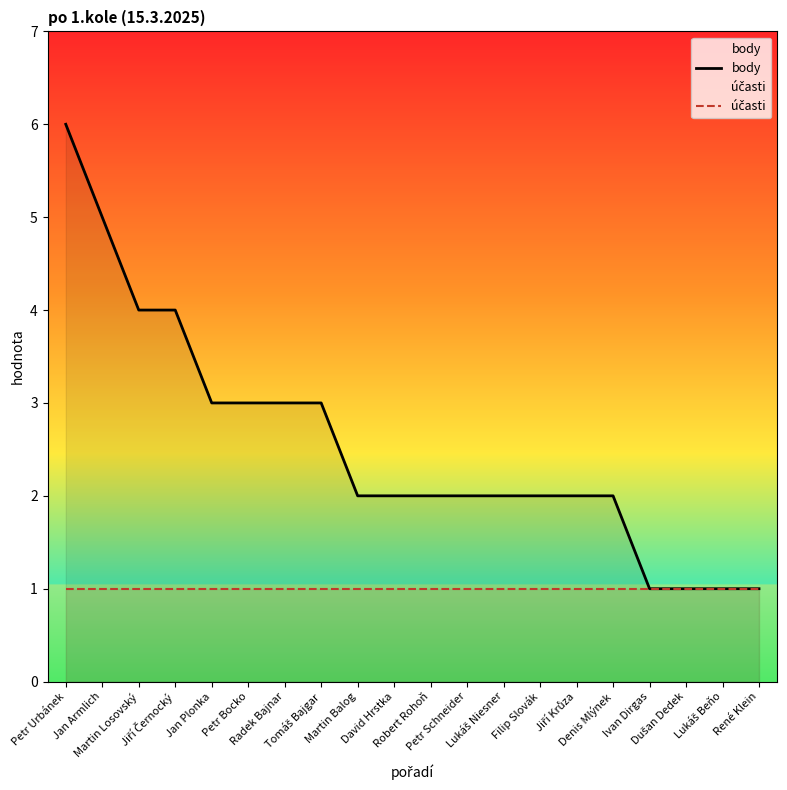

What is the average value of the účasti series?

1